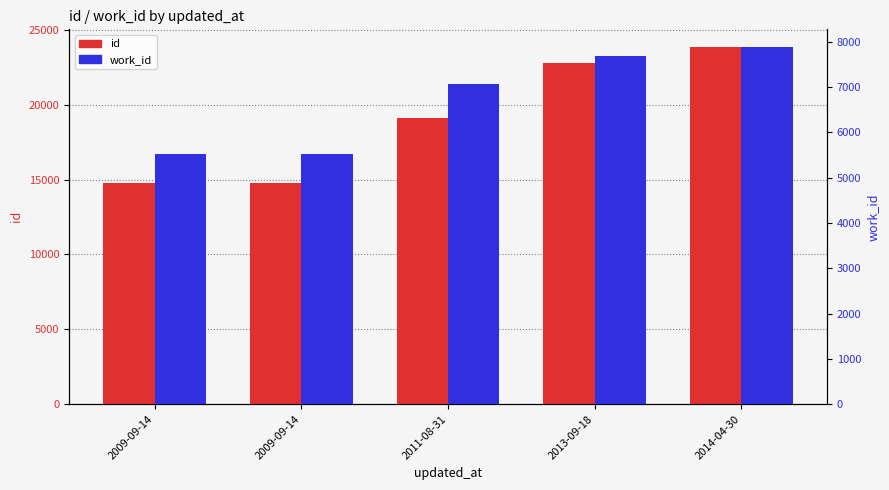

Are the bars horizontal?

No